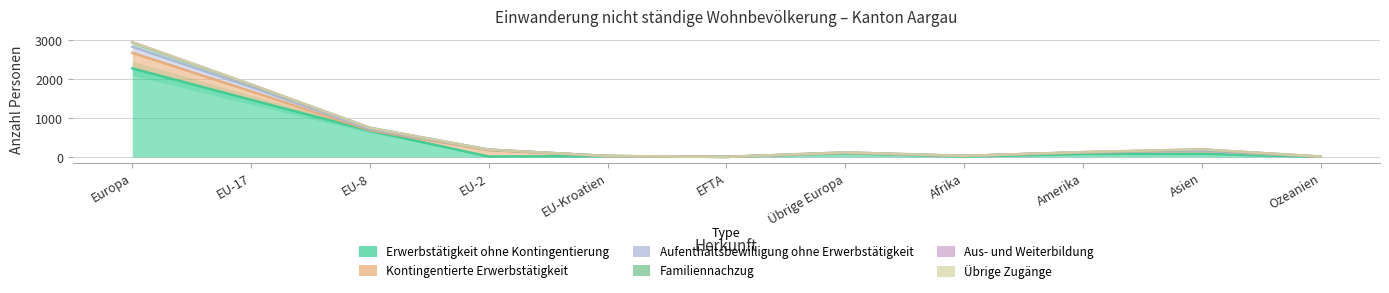

How many lines are shown in the chart?

6